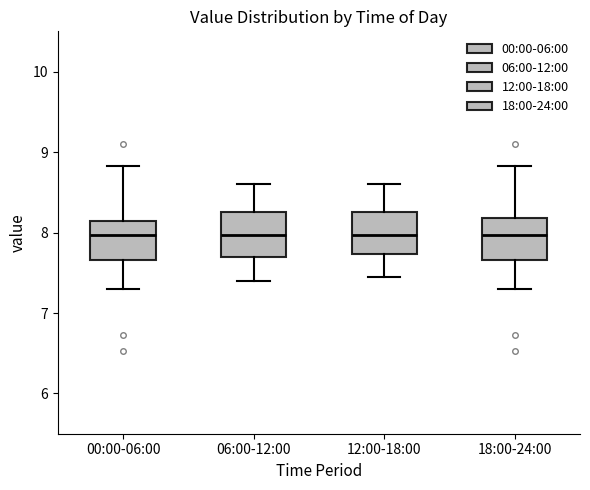

Reading left to right, read every box against the y-axis: the position of its median line, the range the box covers, and the ends of its whiskers. The values are not printed on the chart, so give them approximately, as read against the axis.

00:00-06:00: median 8.0, box 7.7 to 8.1, whiskers 7.3 to 8.8
06:00-12:00: median 8.0, box 7.7 to 8.3, whiskers 7.4 to 8.6
12:00-18:00: median 8.0, box 7.7 to 8.3, whiskers 7.5 to 8.6
18:00-24:00: median 8.0, box 7.7 to 8.2, whiskers 7.3 to 8.8